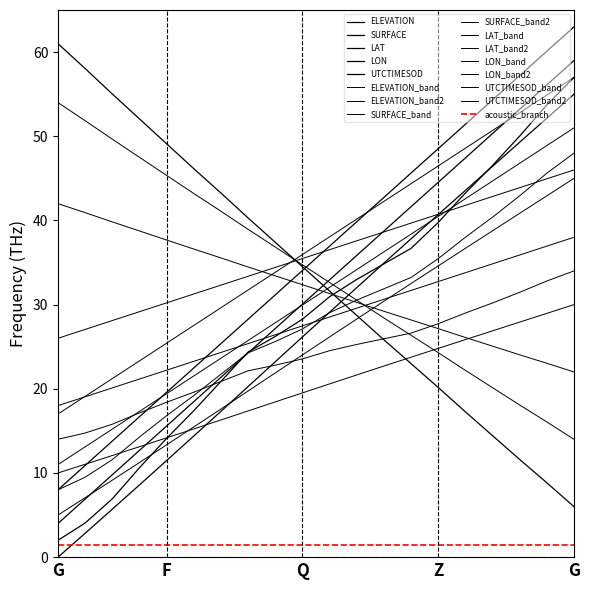

Rank the series at F from highest to lowest value.

LON, LAT, UTCTIMESOD, SURFACE, ELEVATION